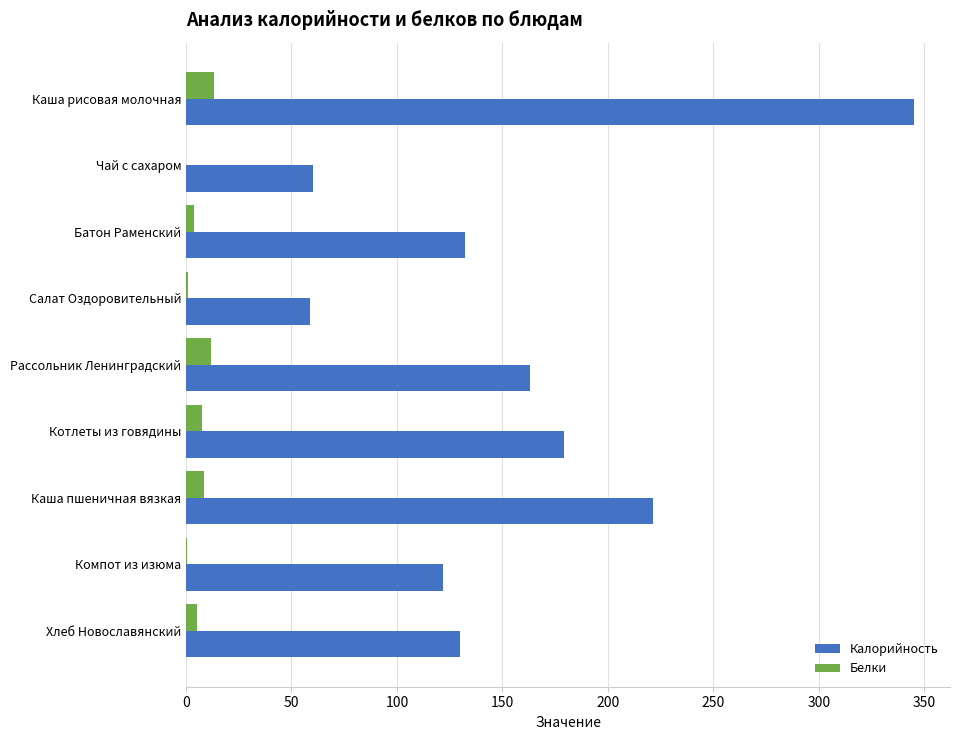

What are all the series names shown in the legend?

Калорийность, Белки